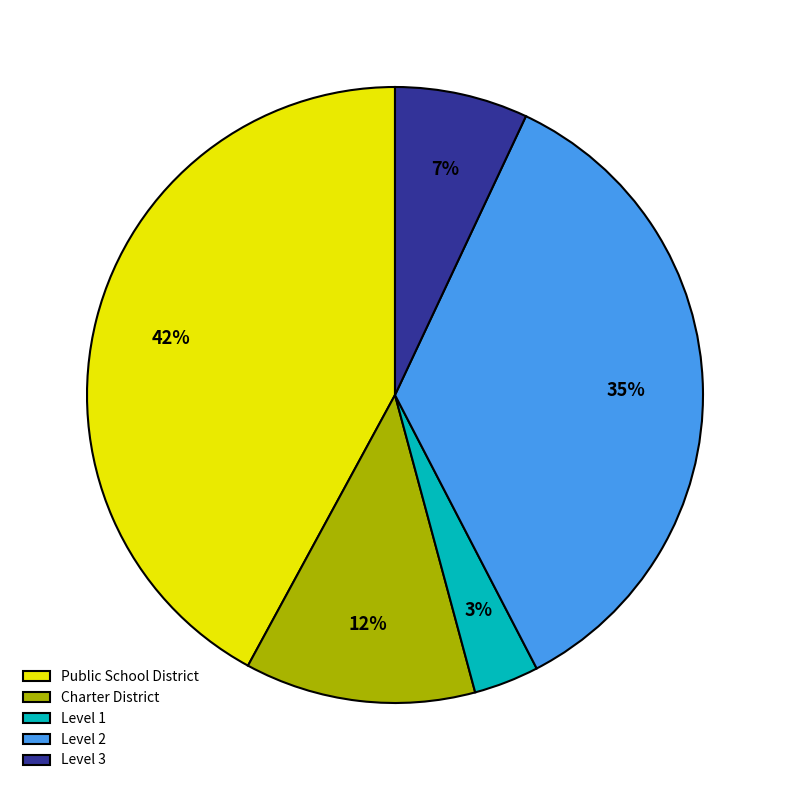

Which slice is the largest?

Public School District